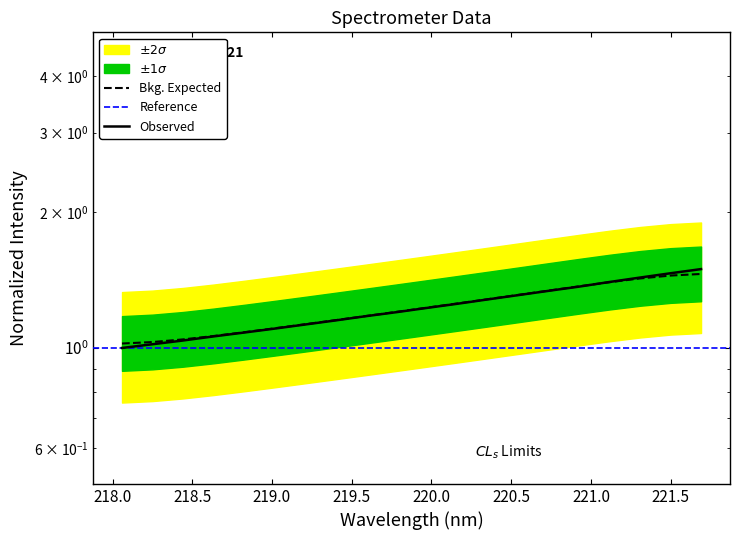

Approximately how many times larger is the value at 221.4993 compared to 218.0596?

1.5